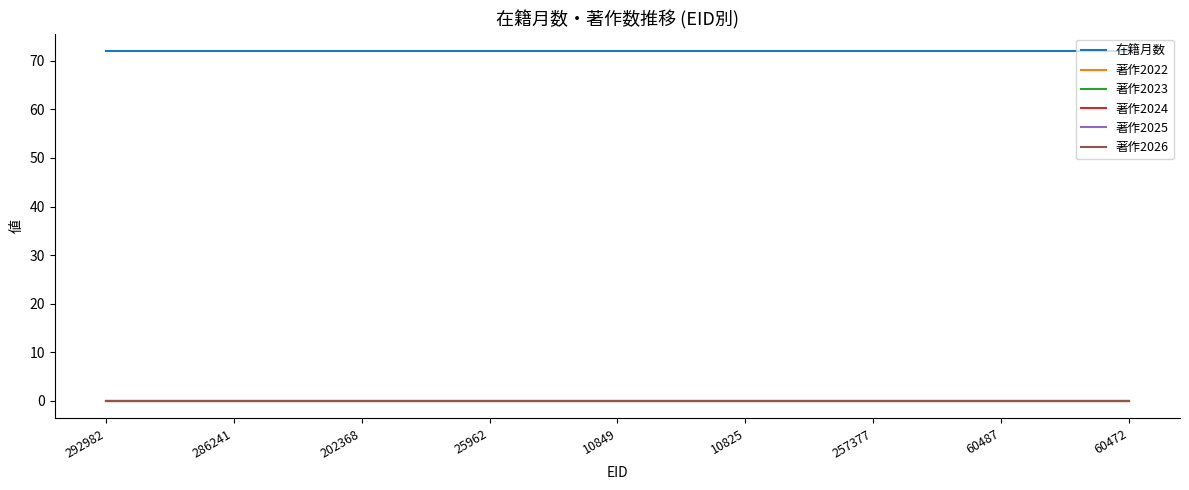

What position from the left is 10825?

6